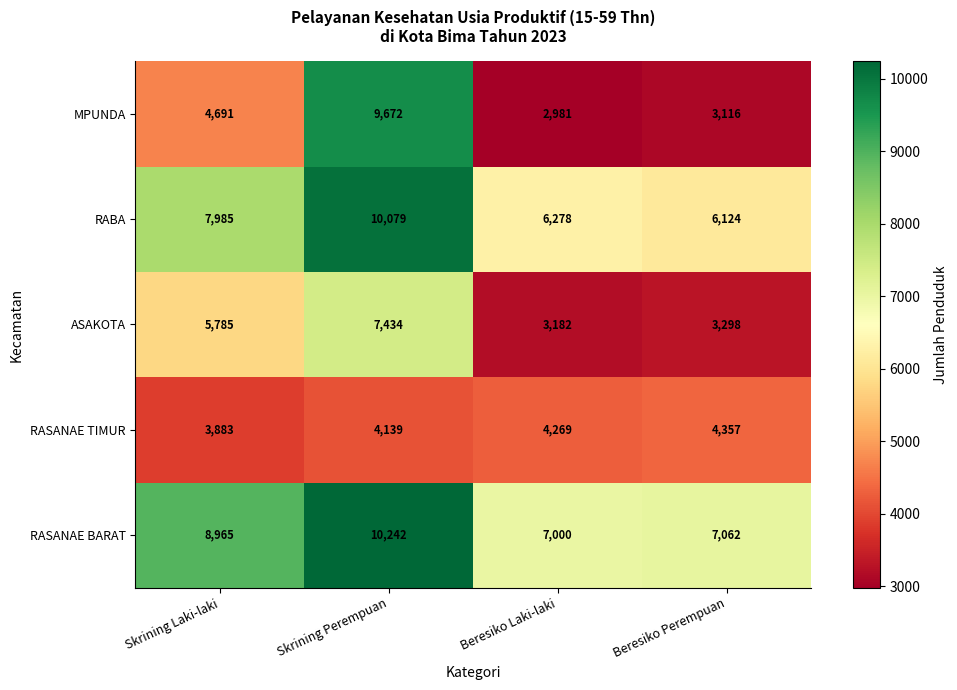

Count the number of data series in this chart.

5